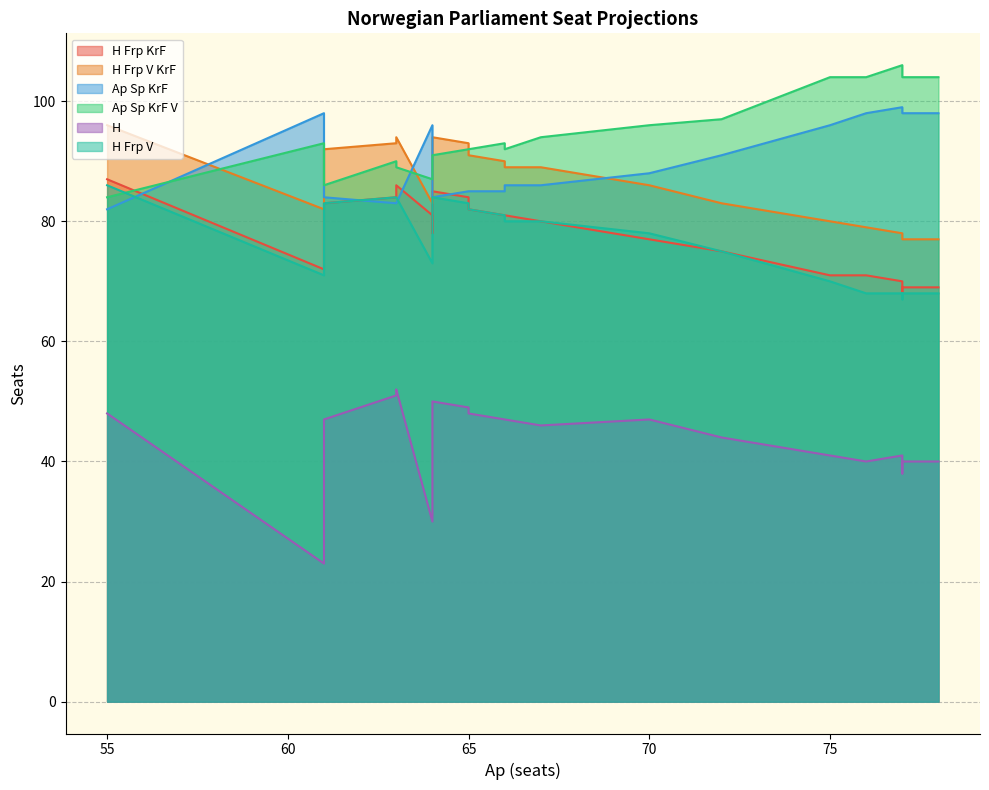

At how many categories does at least one series exceed 26?

22